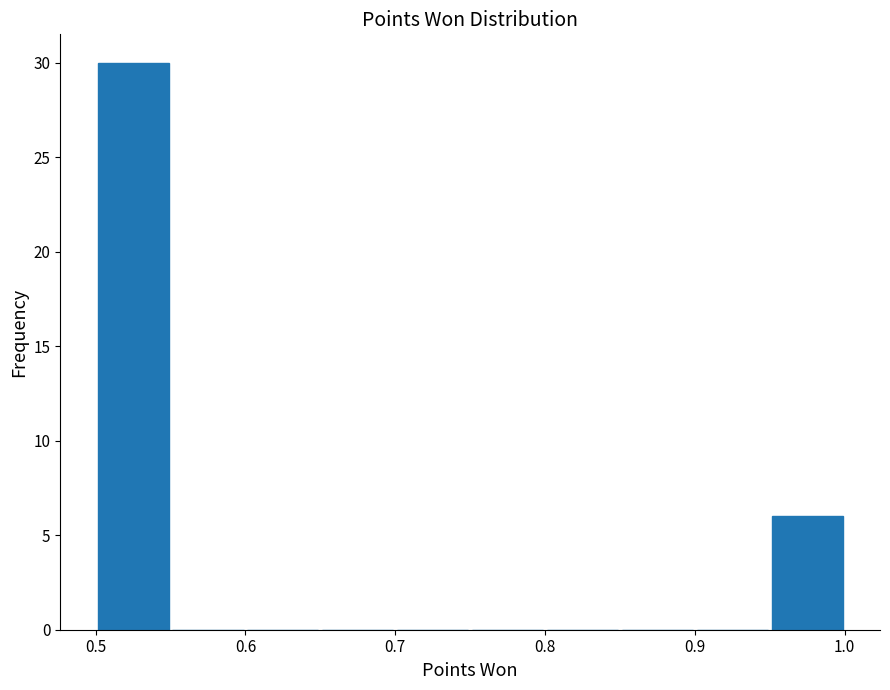

Which range on the x-axis has the tallest bar?

0.50 to 0.55